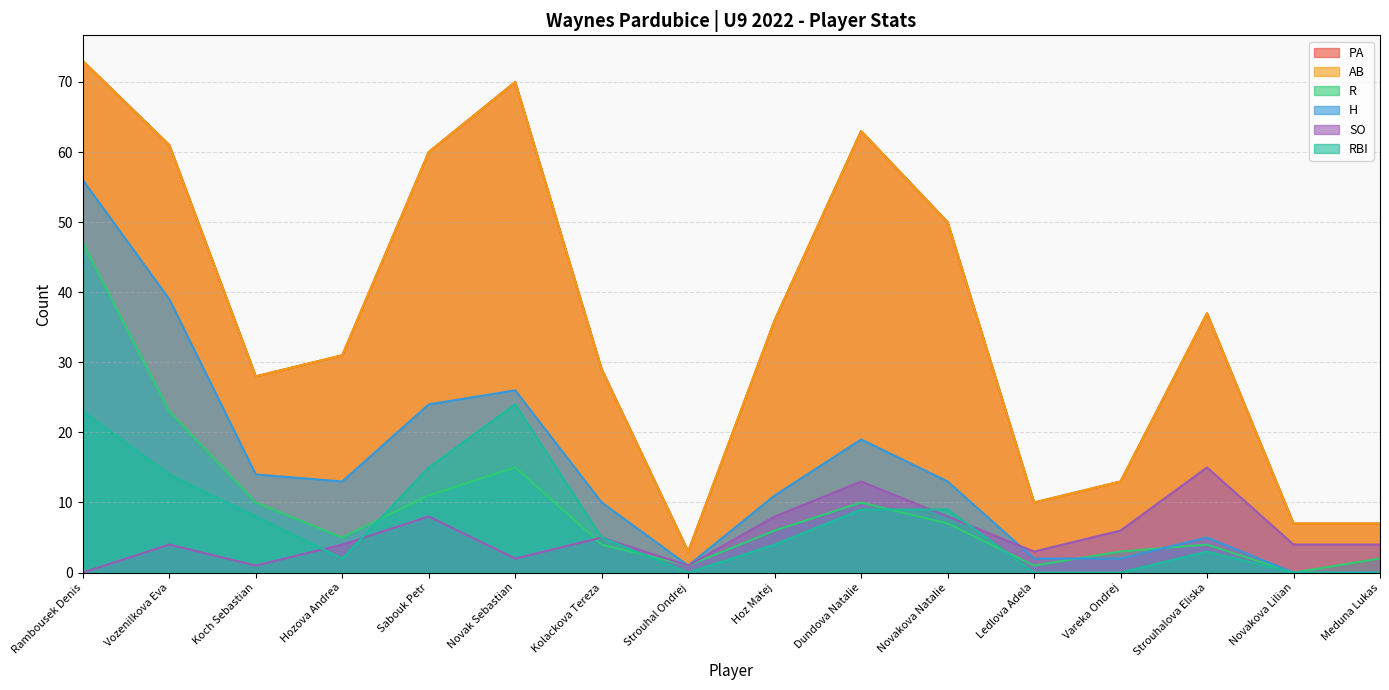

Reading left to right, extract all data points from this chart.

PA: 73	61	28	31	60	70	29	3	36	63	50	10	13	37	7	7
AB: 73	61	28	31	60	70	29	3	36	63	50	10	13	37	7	7
R: 47	23	10	5	11	15	4	1	6	10	7	1	3	4	0	2
H: 56	39	14	13	24	26	10	1	11	19	13	2	2	5	0	0
SO: 0	4	1	4	8	2	5	1	8	13	8	3	6	15	4	4
RBI: 23	14	8	2	15	24	5	0	4	9	9	0	0	3	0	0